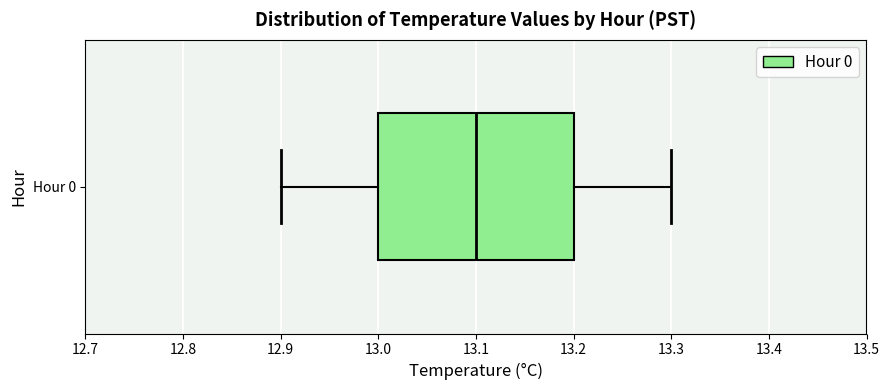

Read this box plot against the x-axis: the position of the median line, the range covered by the box, and the ends of both whiskers. The values are not printed on the chart, so give them approximately, as read against the axis.

median 13.1, box 13.0 to 13.2, whiskers 12.9 to 13.3